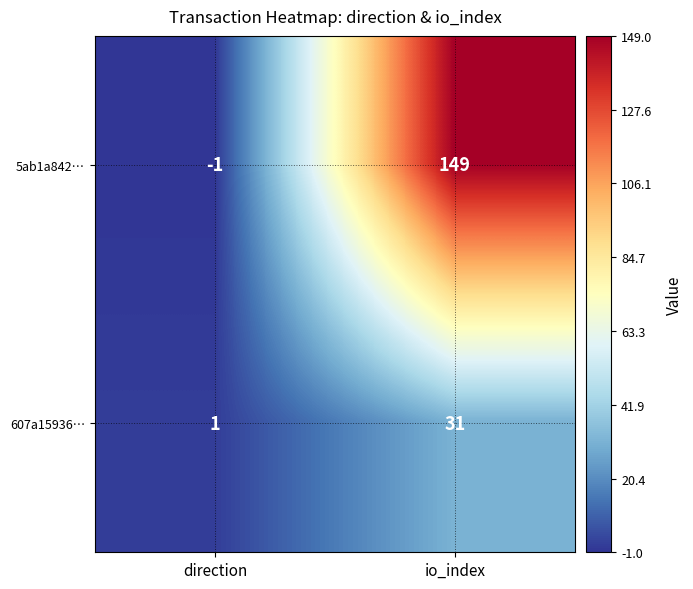

Reading left to right, what are all the values shown in this chart?

5ab1a842…: -1	149
607a15936…: 1	31